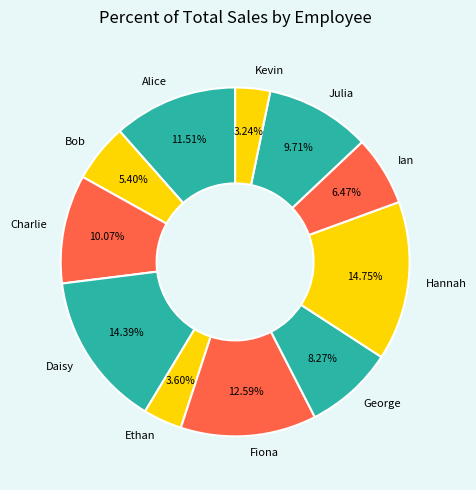

Is it true that Hannah is 15% of the pie?

True